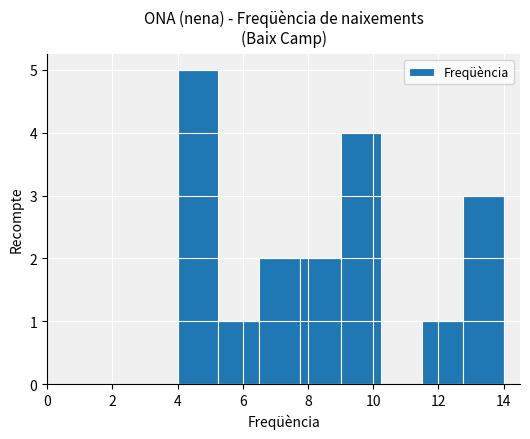

Which range on the x-axis has the tallest bar?

4.00 to 5.25